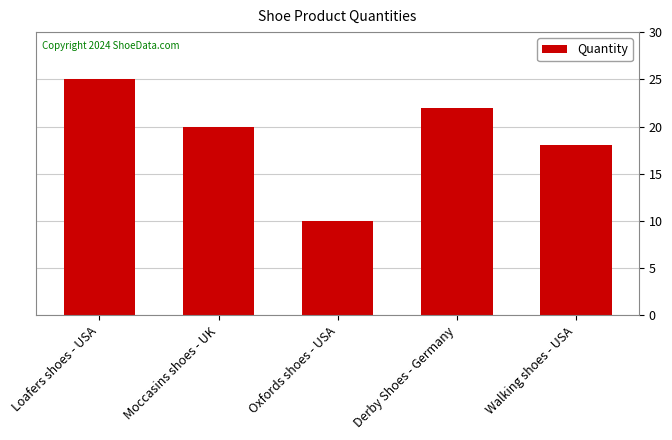

Reading left to right, transcribe all the data shown in this chart.

25	20	10	22	18